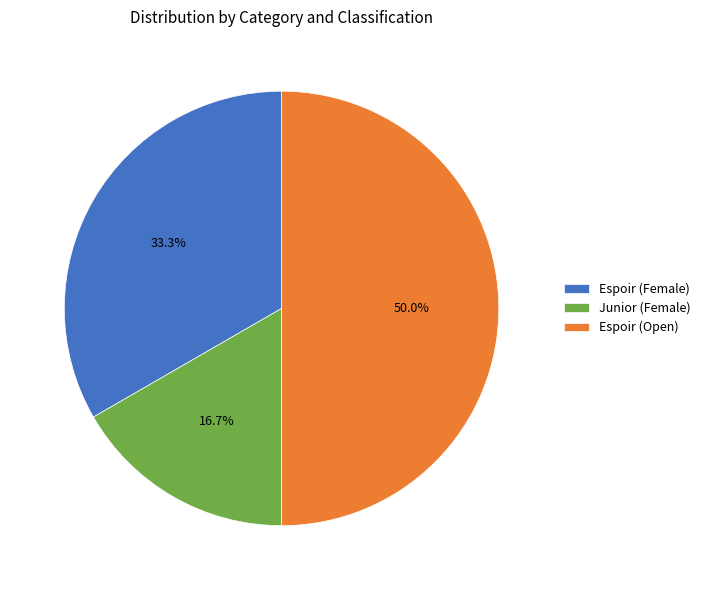

Count the number of slices in the pie.

3